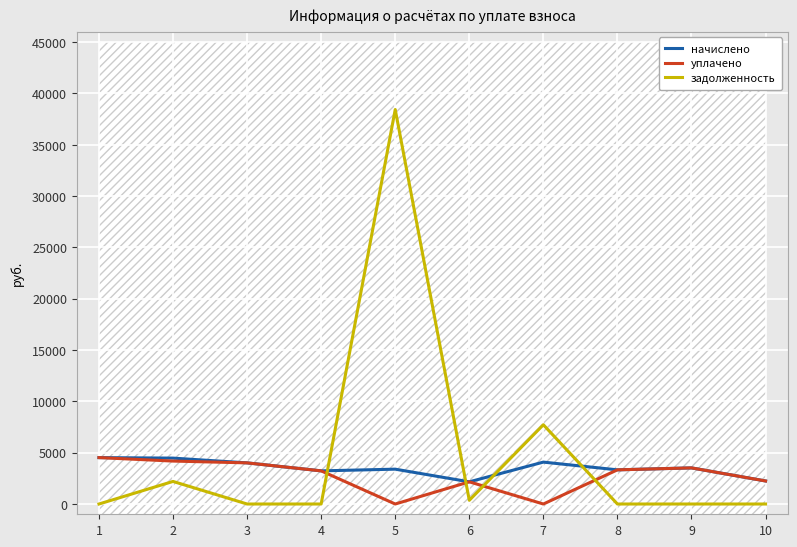

At how many categories does at least one series exceed 13383?

1